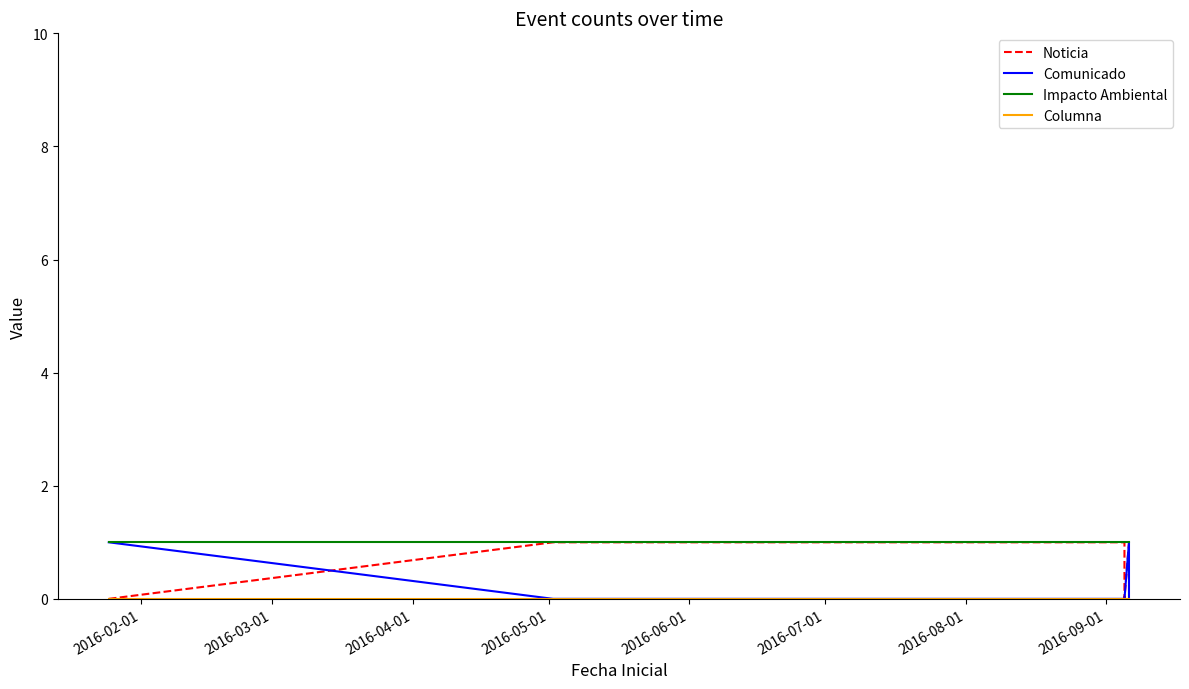

Reading left to right, list all the values displayed in this chart.

Noticia: 0	1	1	1	1	0	1	1
Comunicado: 1	0	0	0	0	0	1	0
Impacto Ambiental: 1	1	1	1	1	1	1	1
Columna: 0	0	0	0	0	0	0	0